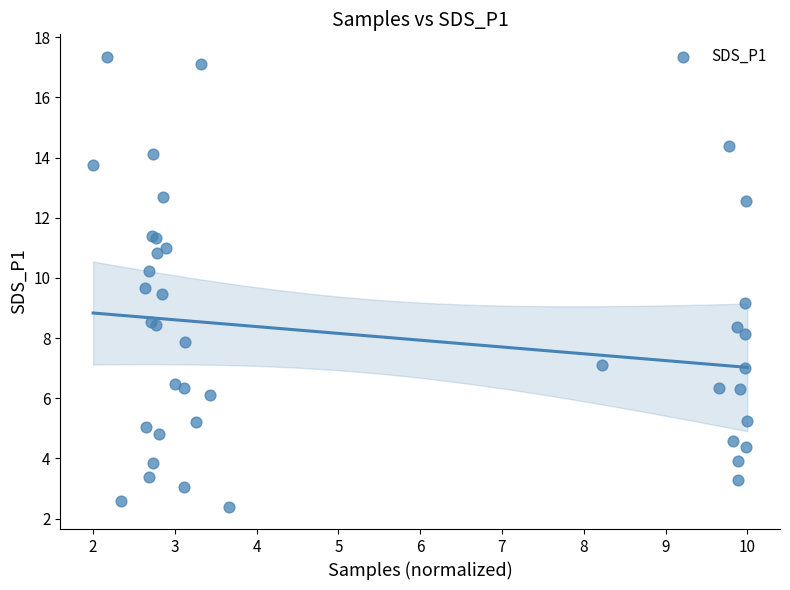

What Y value in the scatter plot is closest to 9?

9.2